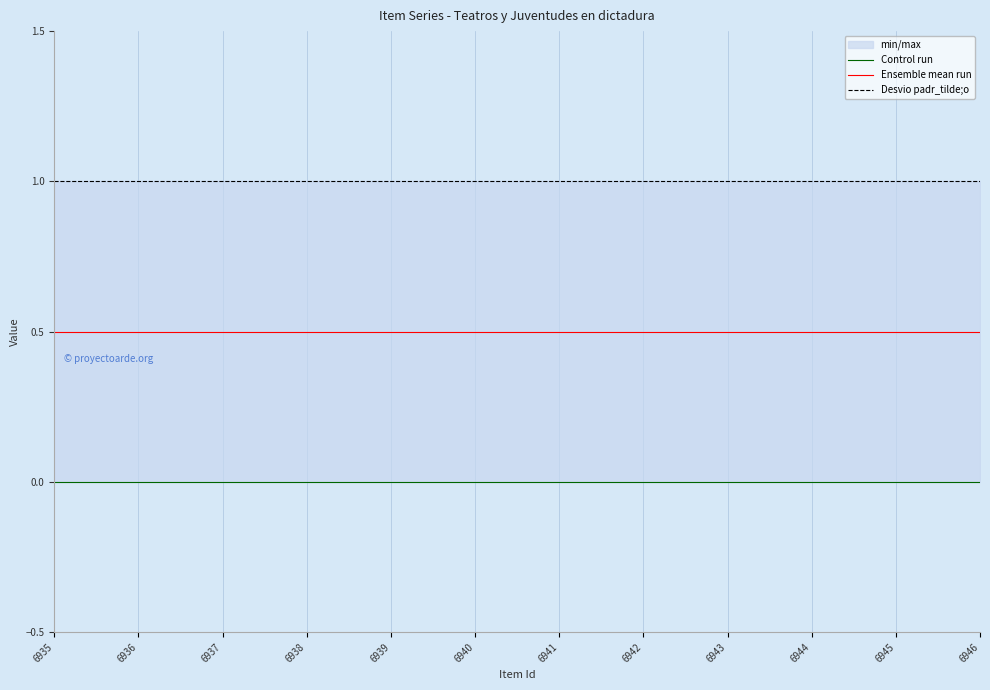

At which category is the sum across all series the highest?

6935